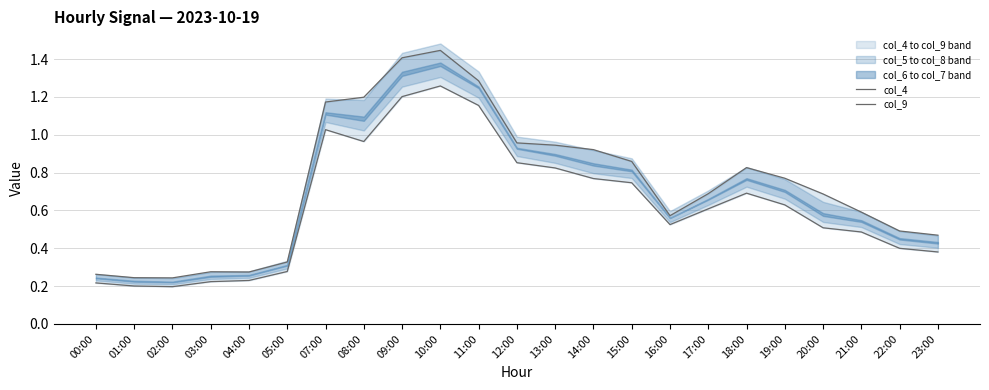

At 11:00, list the series in order from largest to smallest.

col_4, col_9